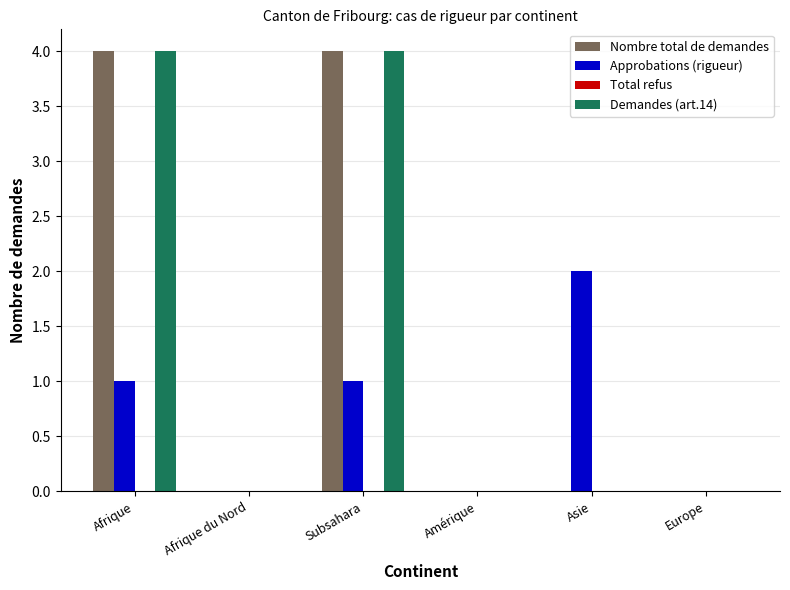

What is the total value across all series at Asie?

2